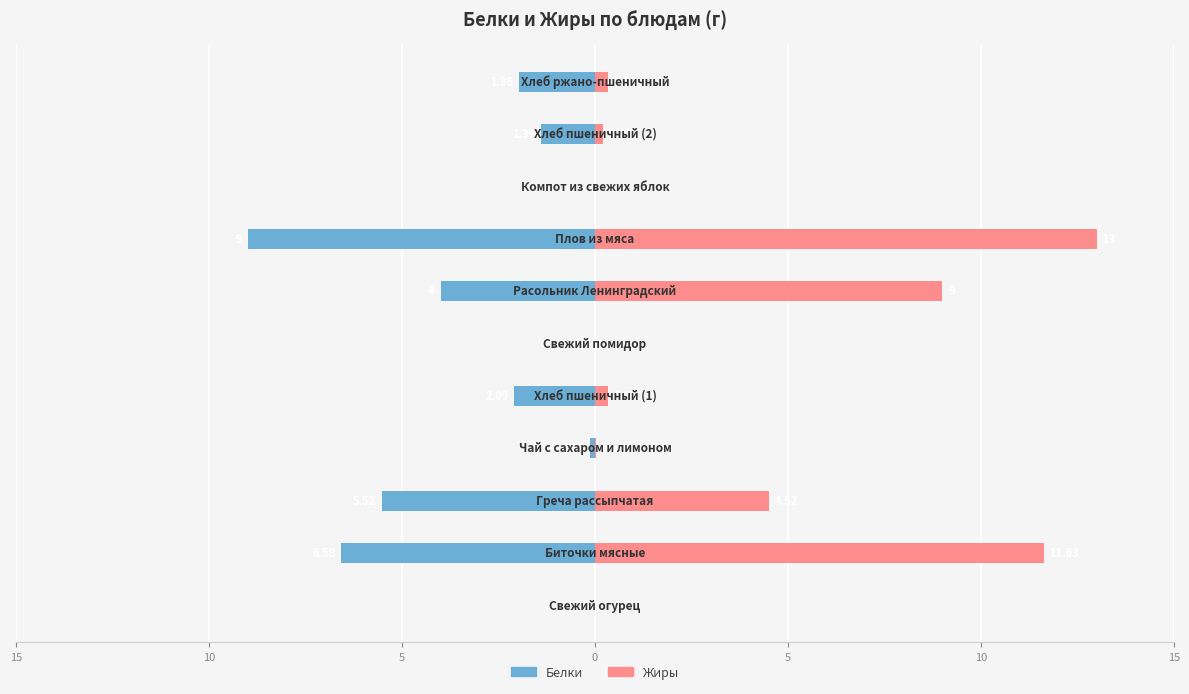

Which series changed the most between 5 and 7?

Жиры